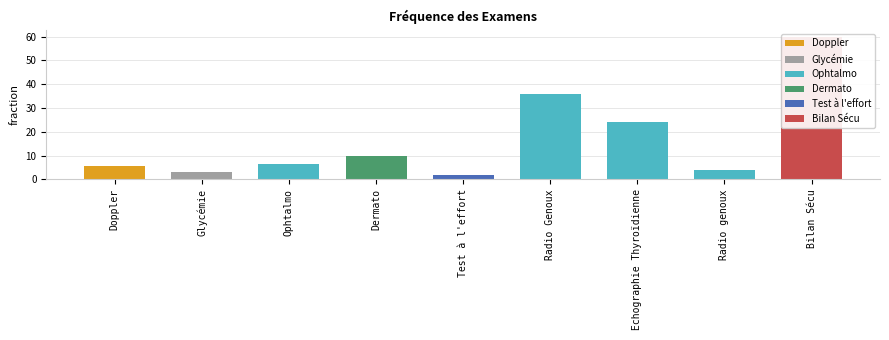

Is it true that the value at Doppler is 6?

True